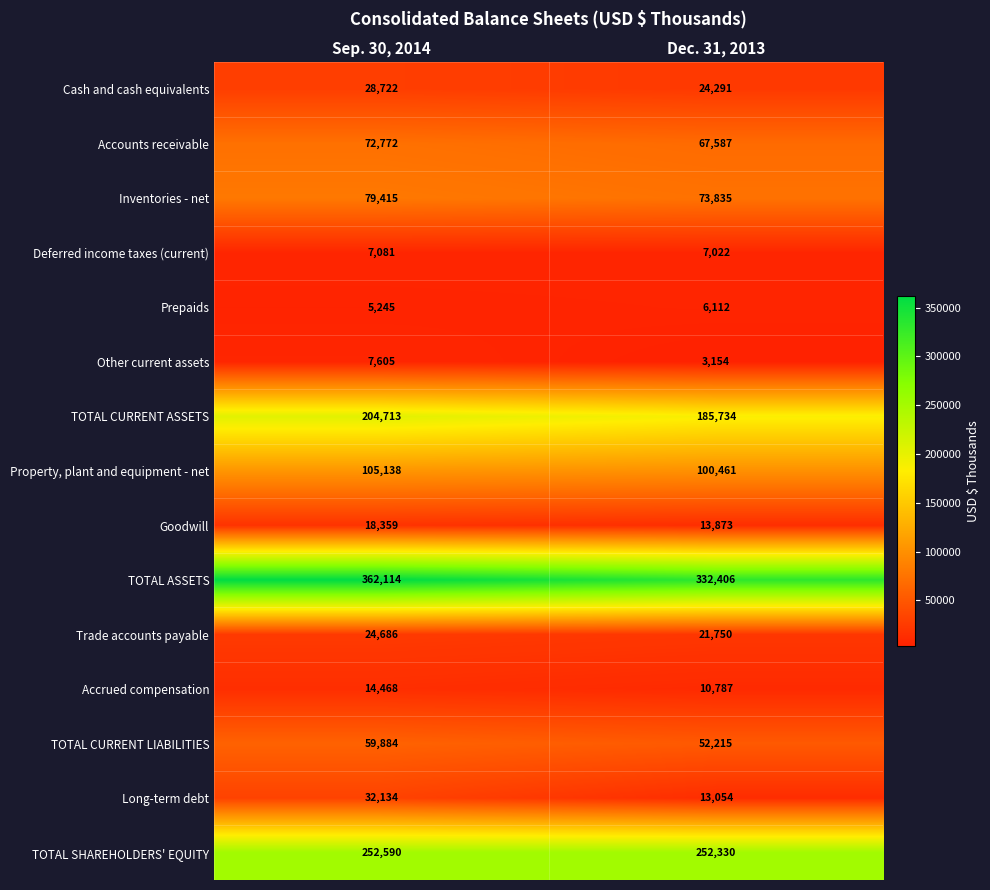

Which series changed the most between Sep. 30, 2014 and Dec. 31, 2013?

TOTAL ASSETS